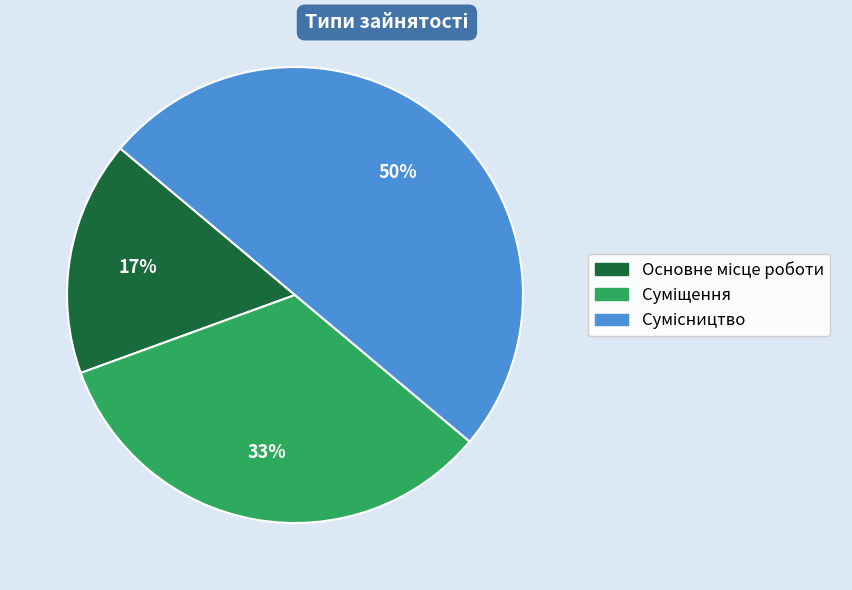

To the nearest percent, what is the difference between the largest and smallest slice percentages?

33%